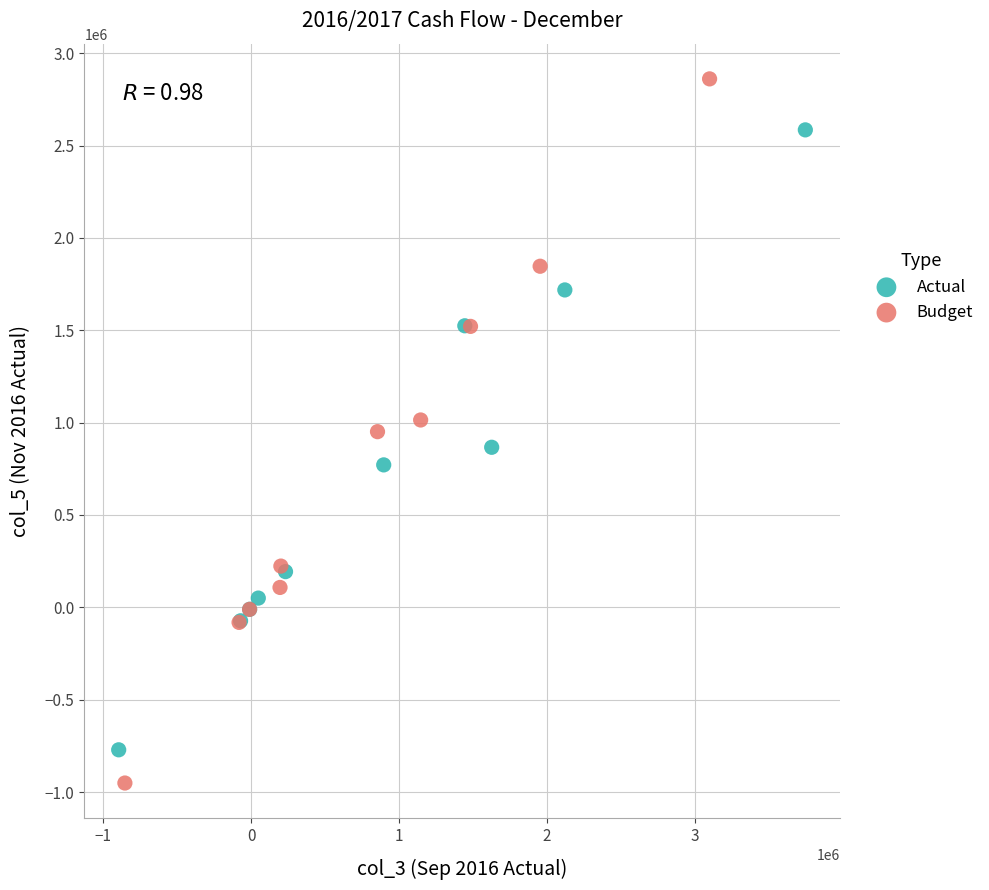

Which series reaches the maximum Y coordinate?

Budget